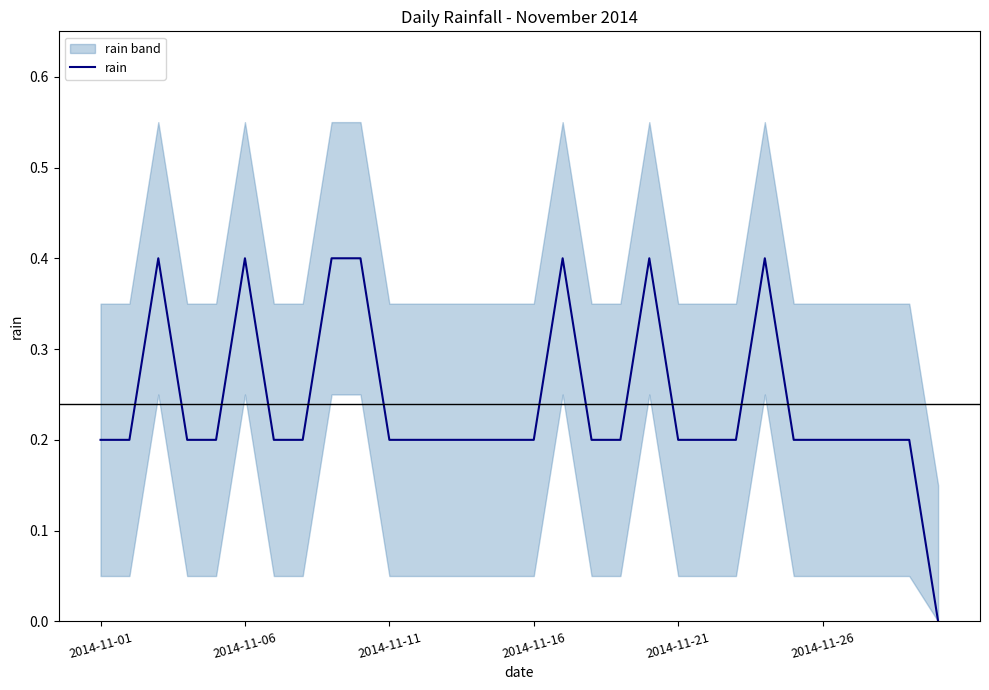

How many interior local peaks (higher than both neighbors) does the data have?

5